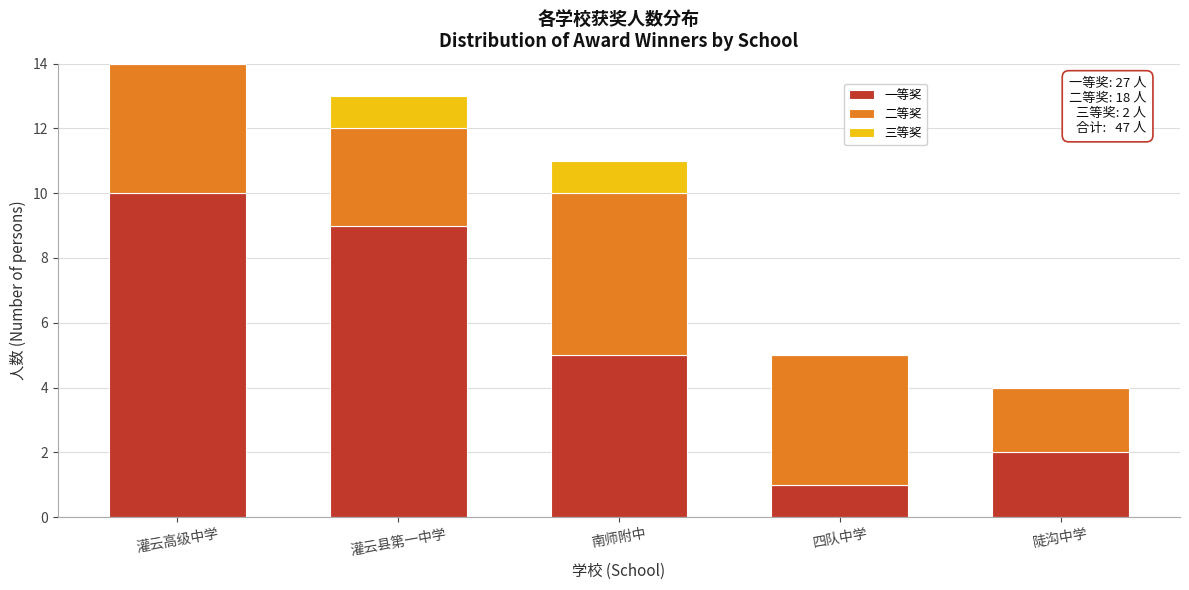

Reading right to left, list the values for the 一等奖 series.

陡沟中学=2	四队中学=1	南师附中=5	灌云县第一中学=9	灌云高级中学=10